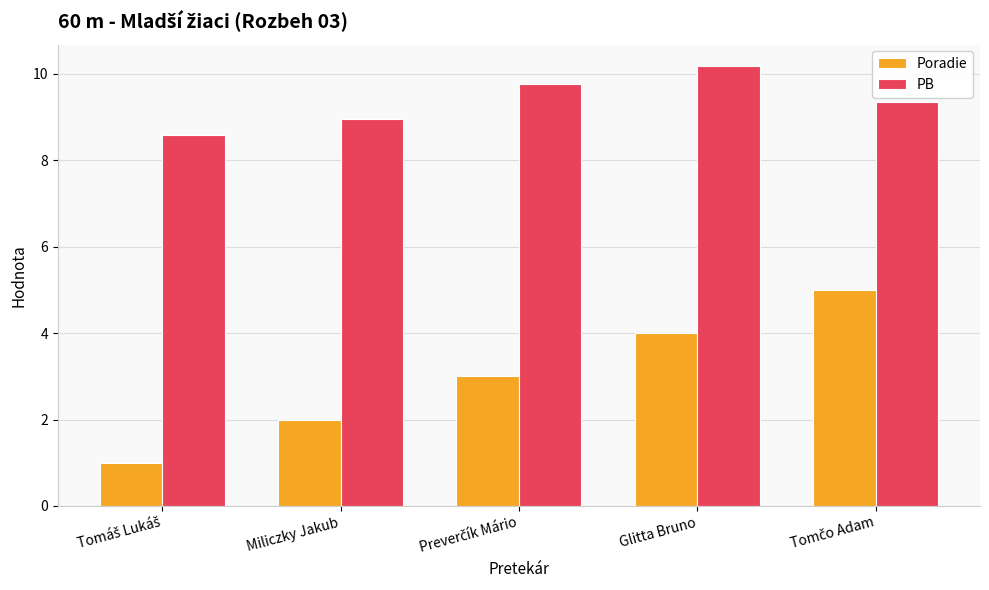

What is the average value of the Poradie series?

3.0